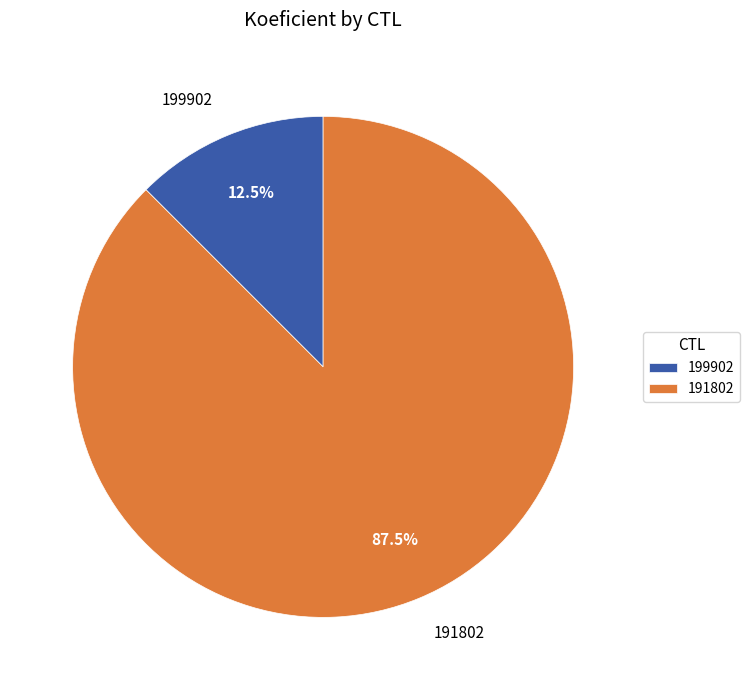

Which slice is the largest?

191802